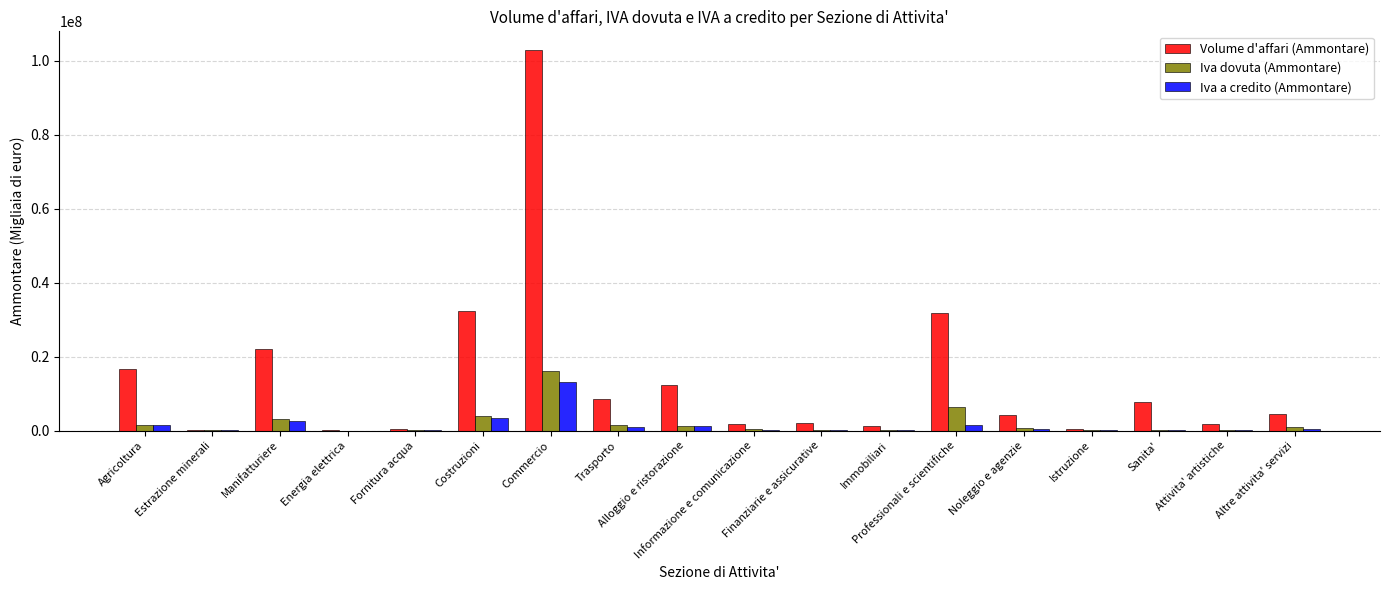

Which series has the largest total across all categories?

Volume d'affari (Ammontare)